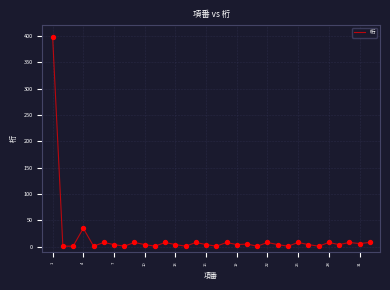

What is the difference between the maximum and minimum values?

397